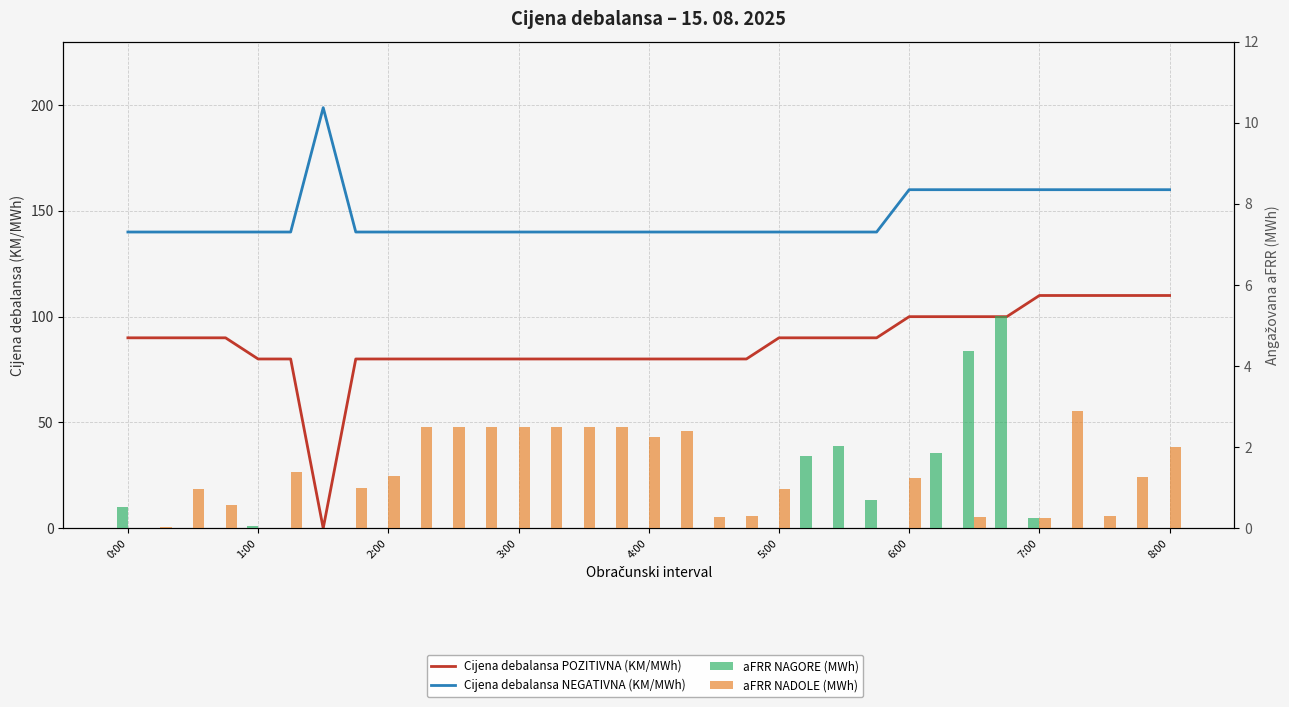

How many data points in aFRR NAGORE (MWh) are above 0?

9